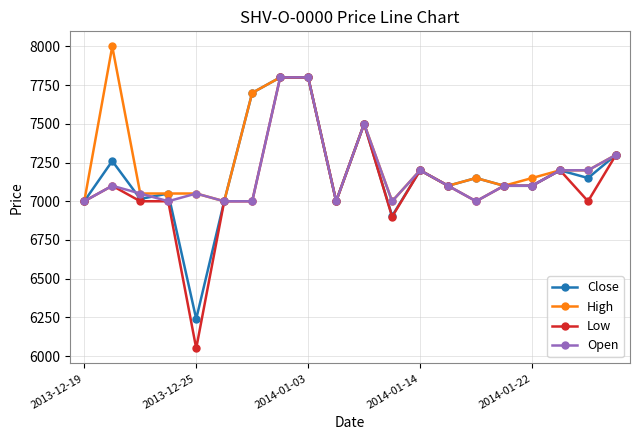

At how many categories does at least one series exceed 6860?

20